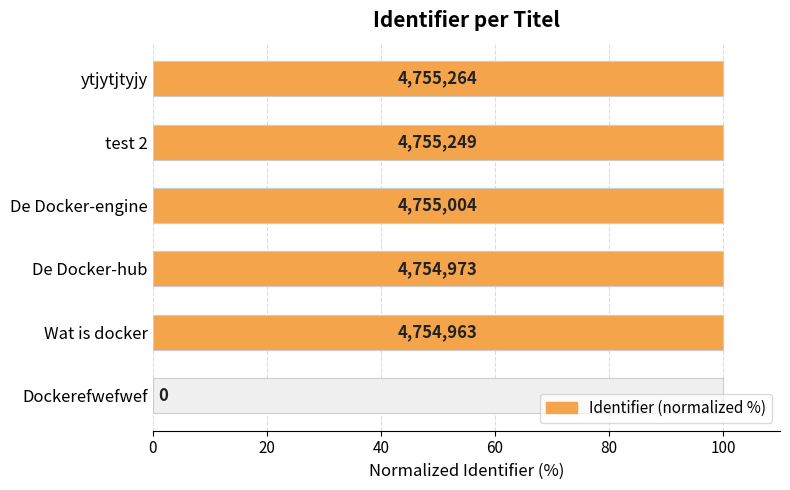

The value at ytjytjtyjy is 100.0. True or false?

True